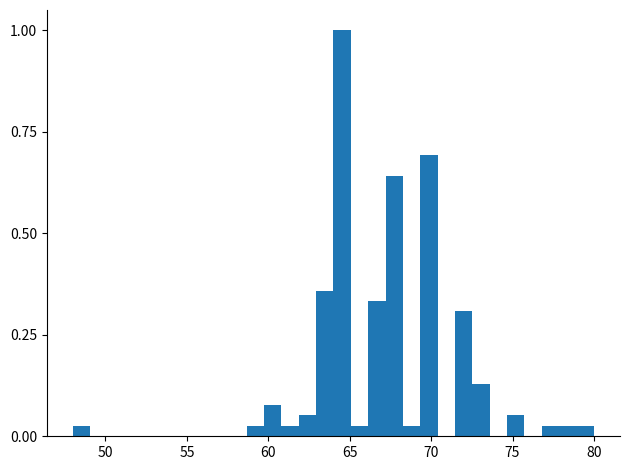

Around what value on the x-axis is the tallest bar? Give the approximate position of its centre, as read against the axis.

64.5